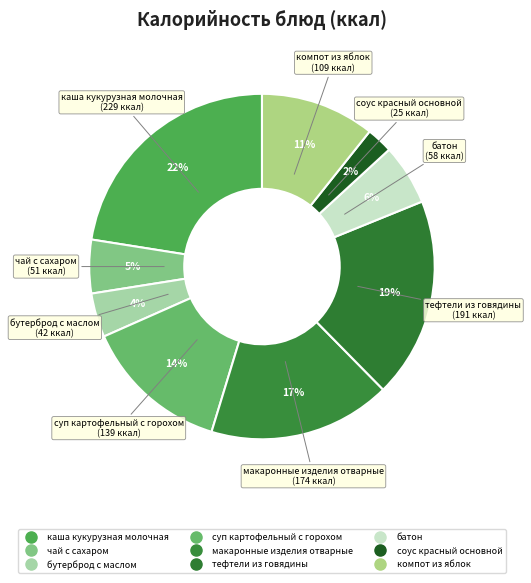

Is it true that компот из яблок is 11% of the pie?

True